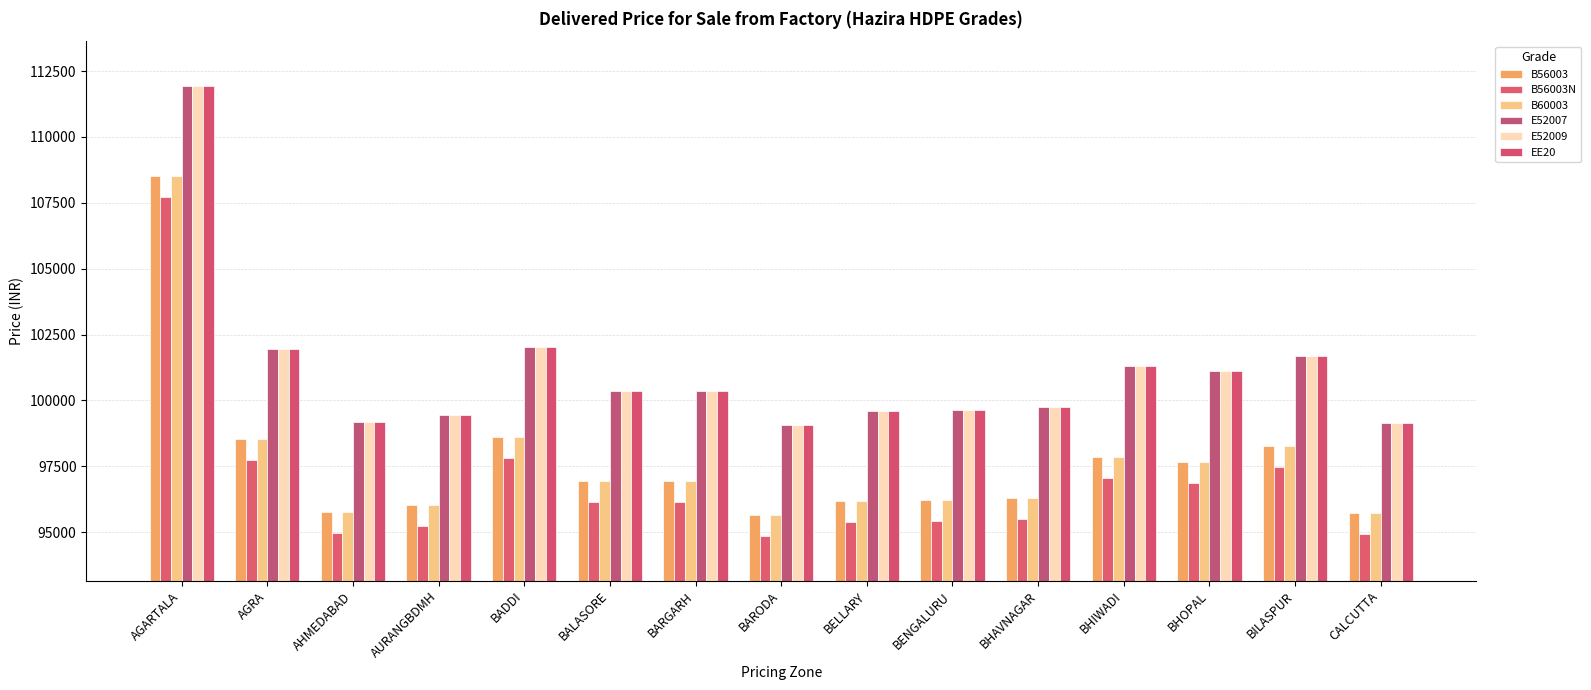

At BELLARY, list the series in order from smallest to largest.

B56003N, B56003, B60003, E52007, E52009, EE20